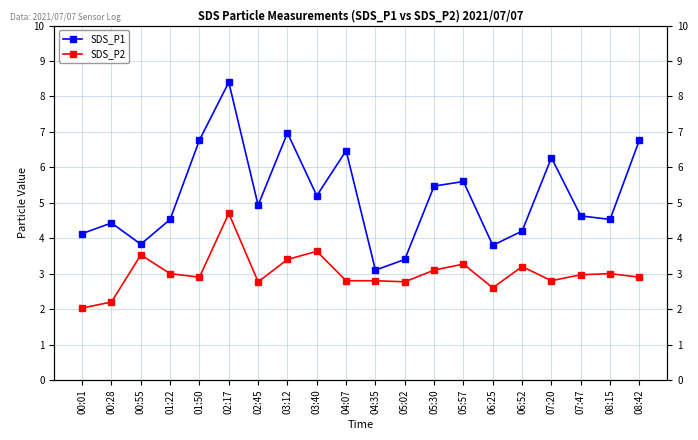

Which has a higher value, 00:55 or 01:22?

01:22